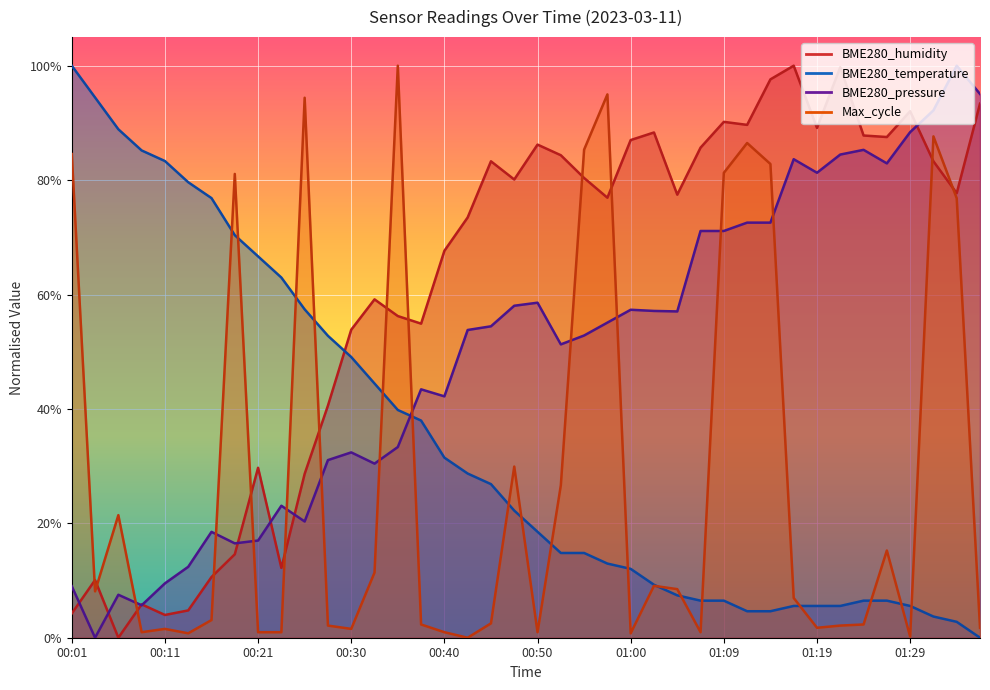

The BME280_temperature series shows 139.2 at 00:01. True or false?

False